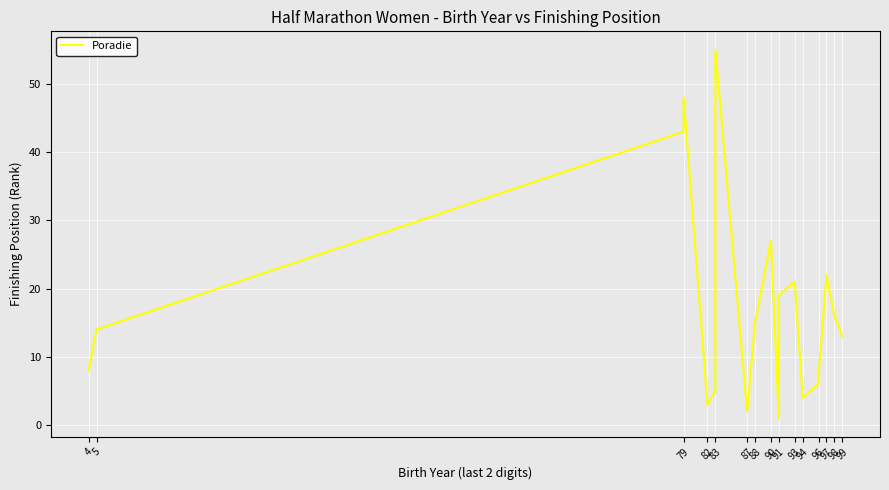

List the labels in order of value, smallest first.

91, 87, 82, 94, 83, 96, 96, 4, 99, 5, 88, 98, 91, 93, 97, 83, 90, 79, 79, 83